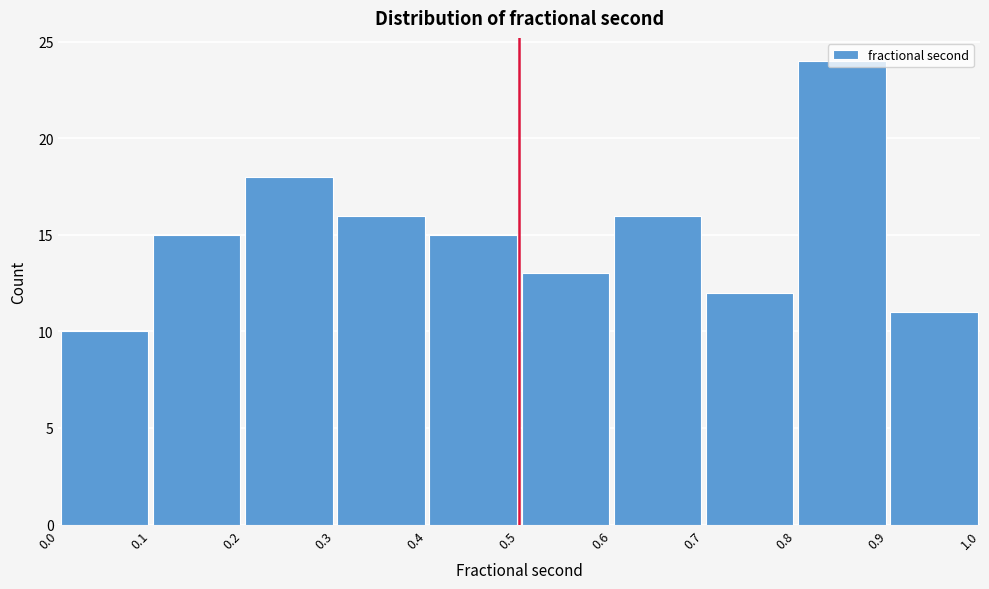

How tall is the bar that spans 0.5 to 0.6 on the x-axis? The values are not printed on the chart, so give them approximately, as read against the axis.

13